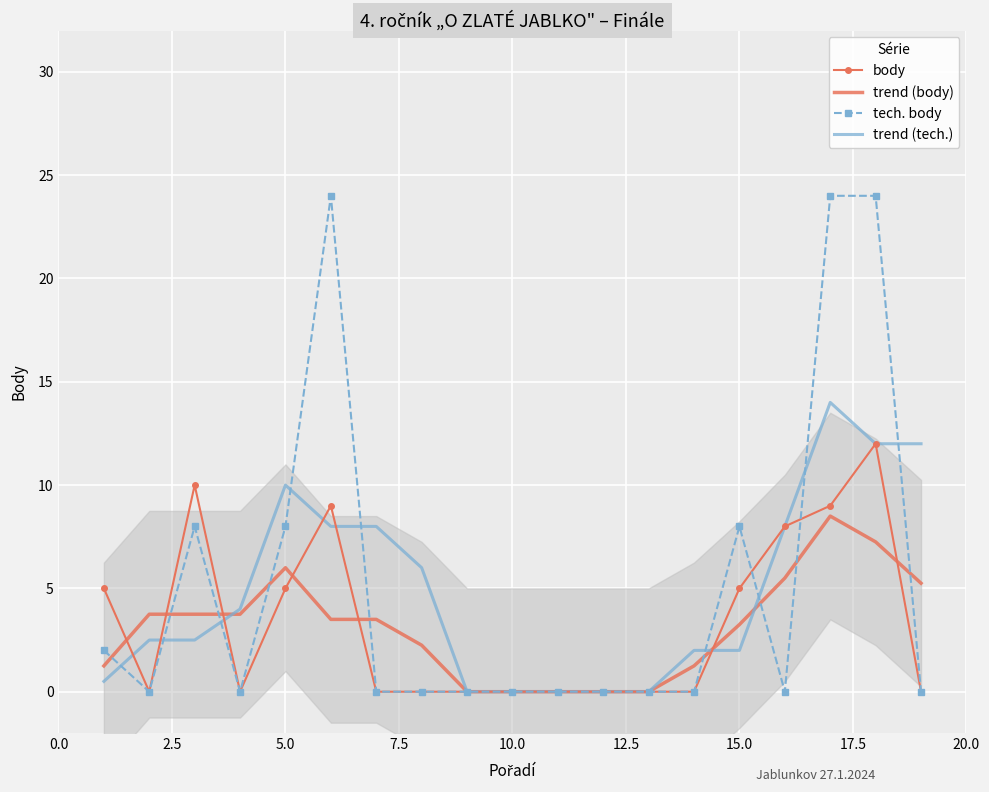

What is the highest value of the body series?

12.0